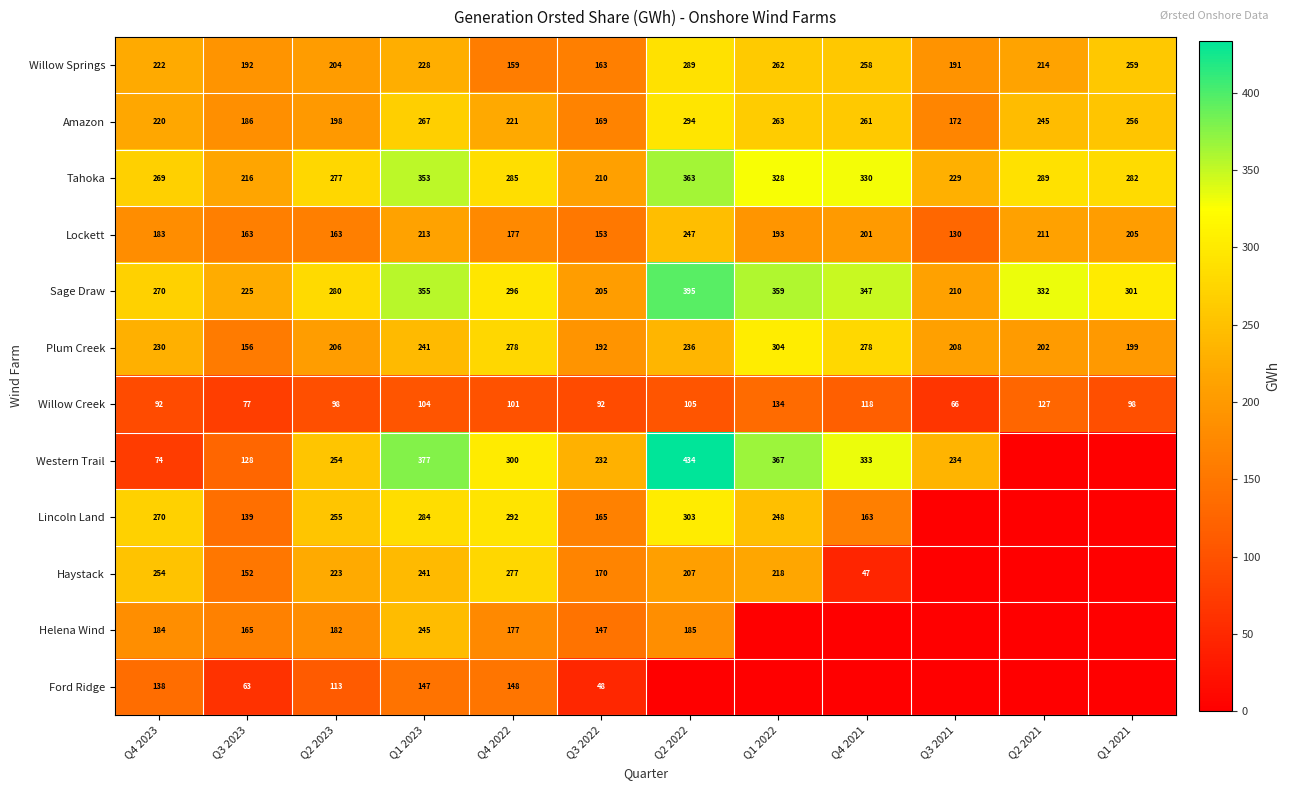

Where is Tahoka nearest to the value 286?

Q4 2022